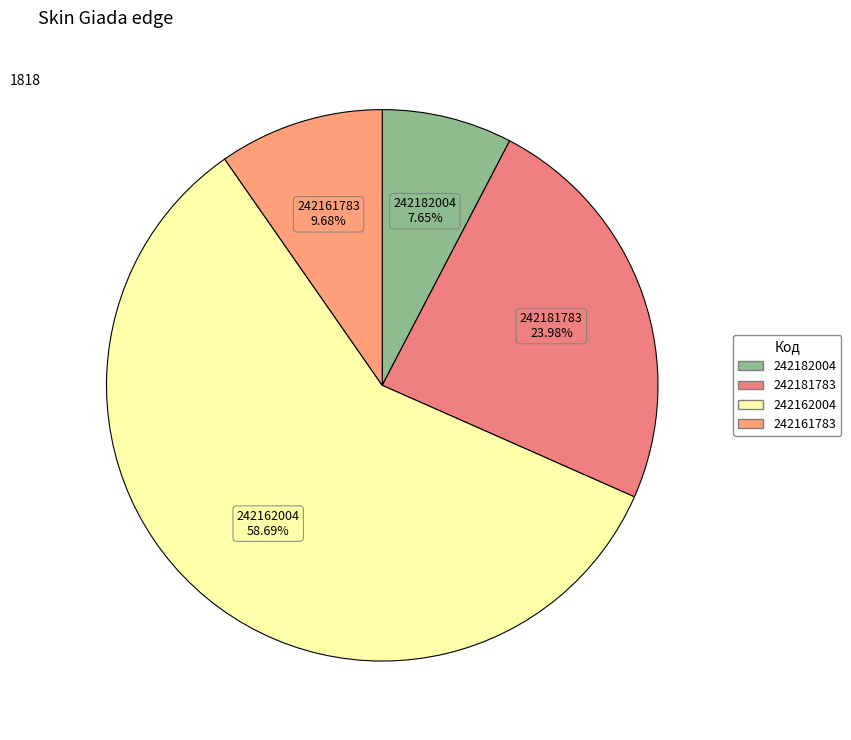

To the nearest percent, what is the combined percentage of 242181783 and 242161783?

34%